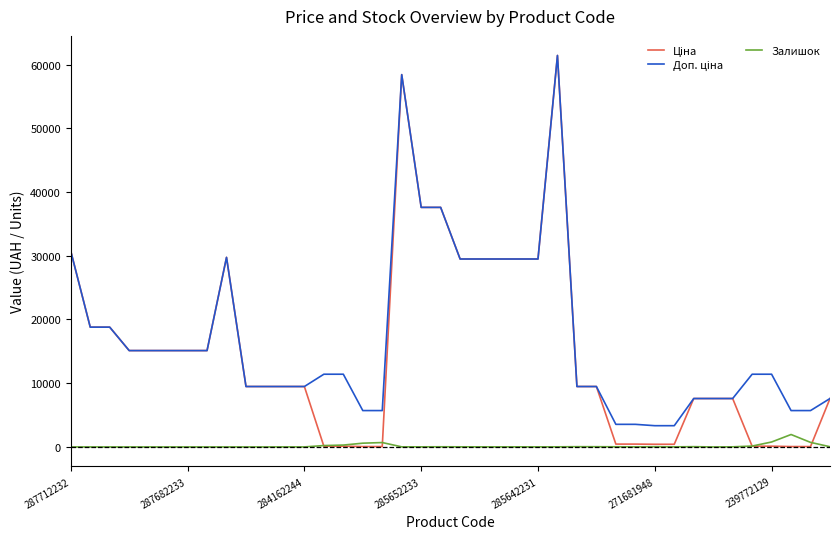

How many distinct data groups are displayed?

3